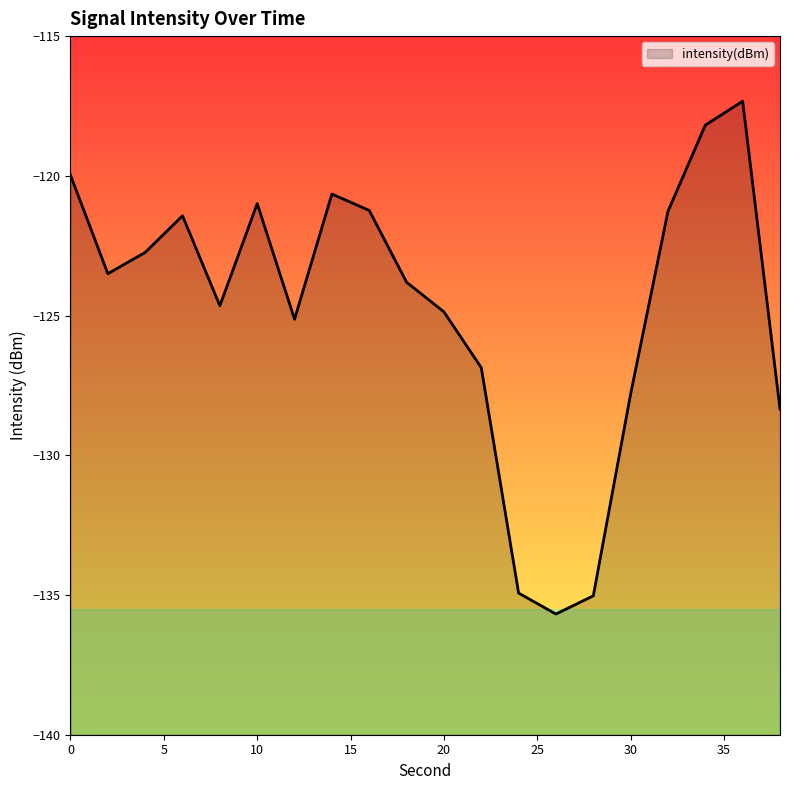

At which label is the value closest to -126?

22